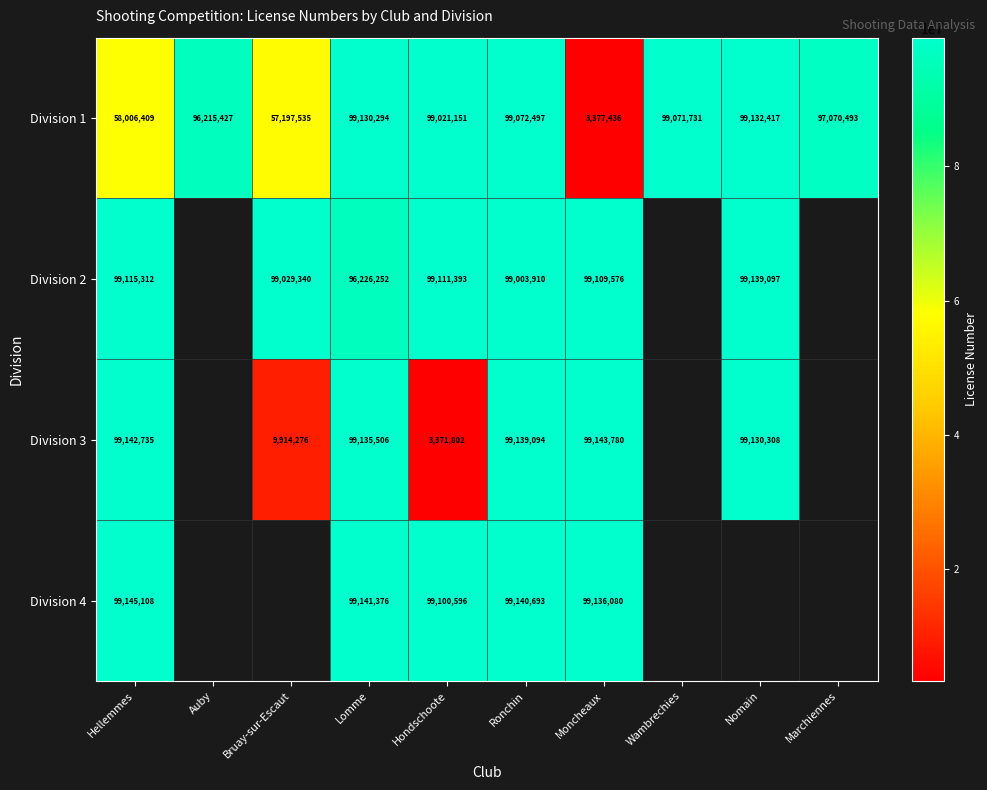

At Hellemmes, list the series in order from largest to smallest.

Division 4, Division 3, Division 2, Division 1